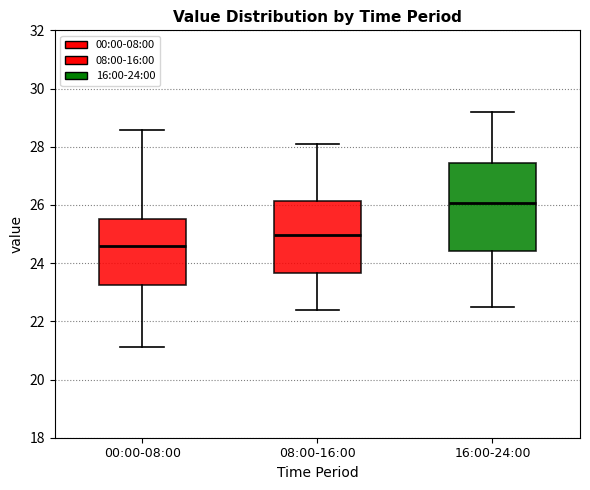

Which box is the tallest, from its lower edge to its upper edge?

16:00-24:00